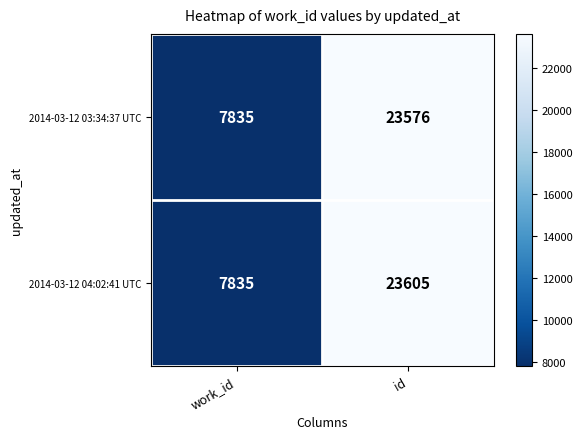

At which category does the chart reach its minimum across all series?

work_id